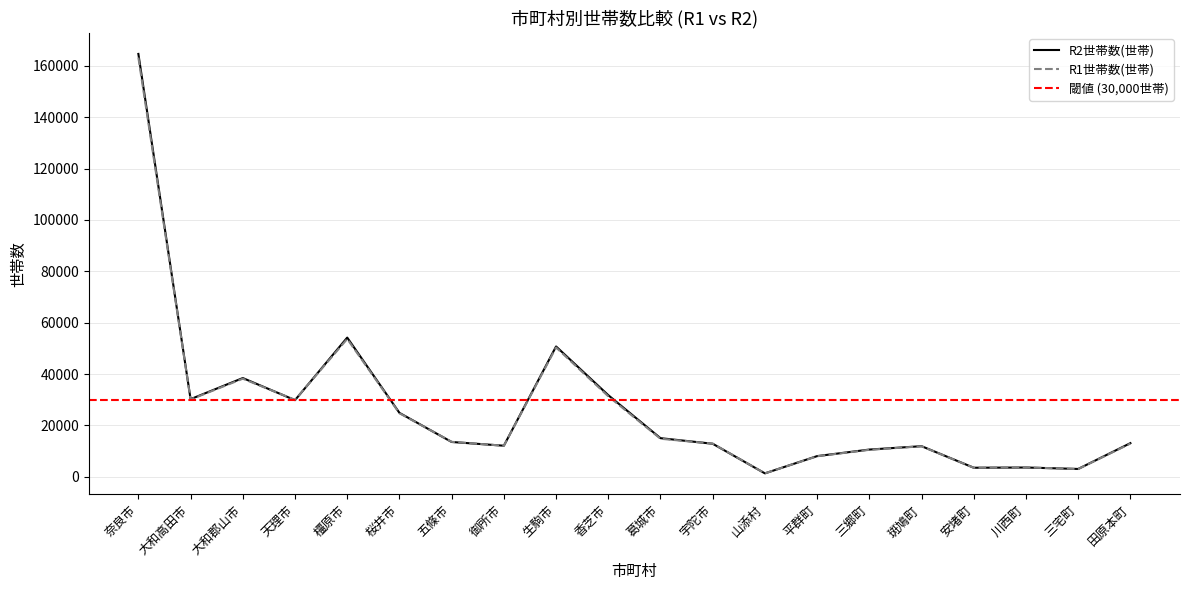

How many lines are shown in the chart?

2